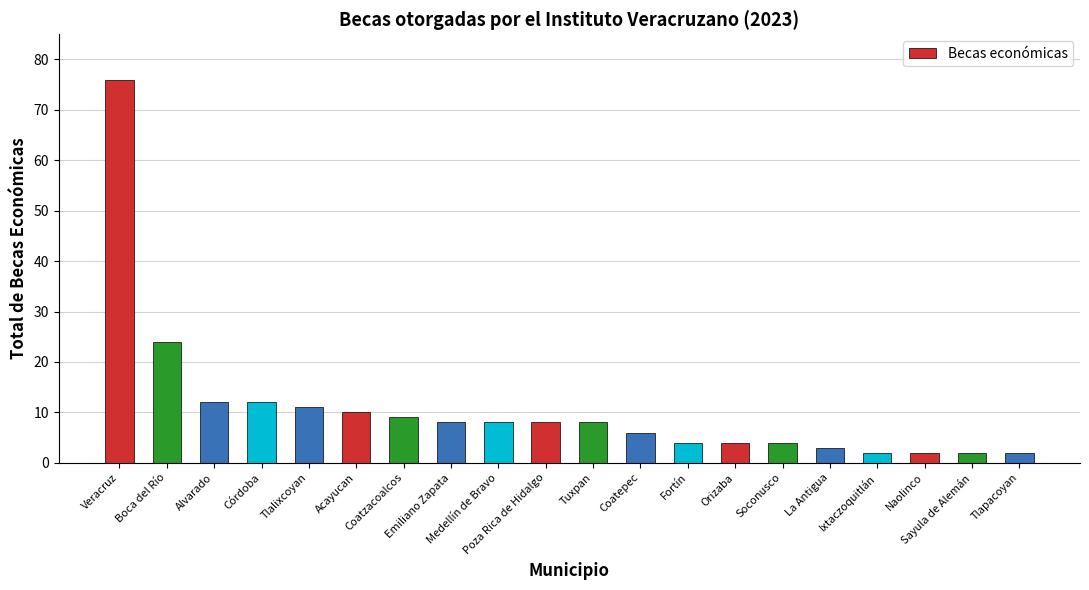

What is the greatest value displayed?

76